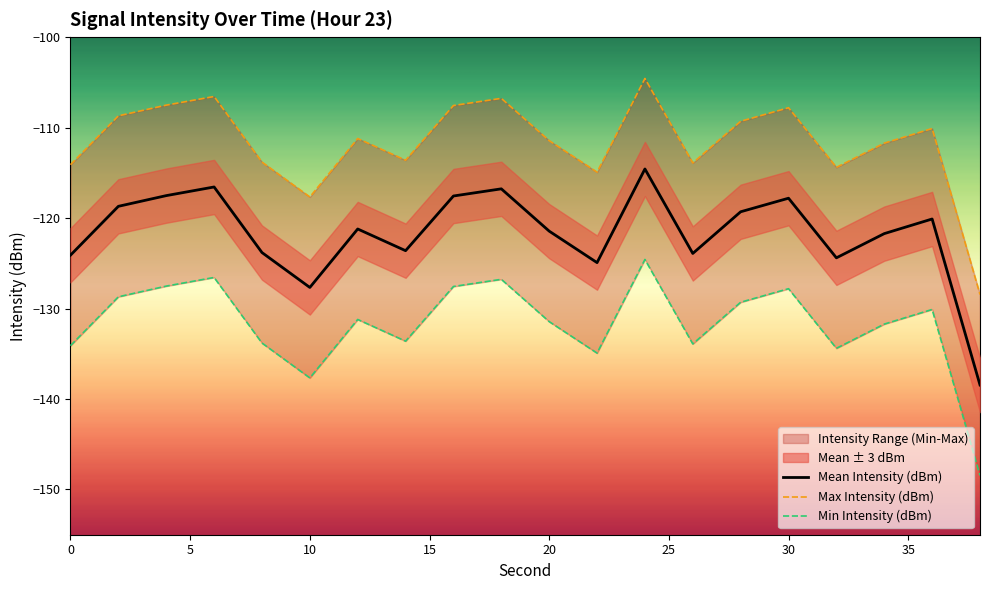

Which has a higher value, 8 or 32?

8